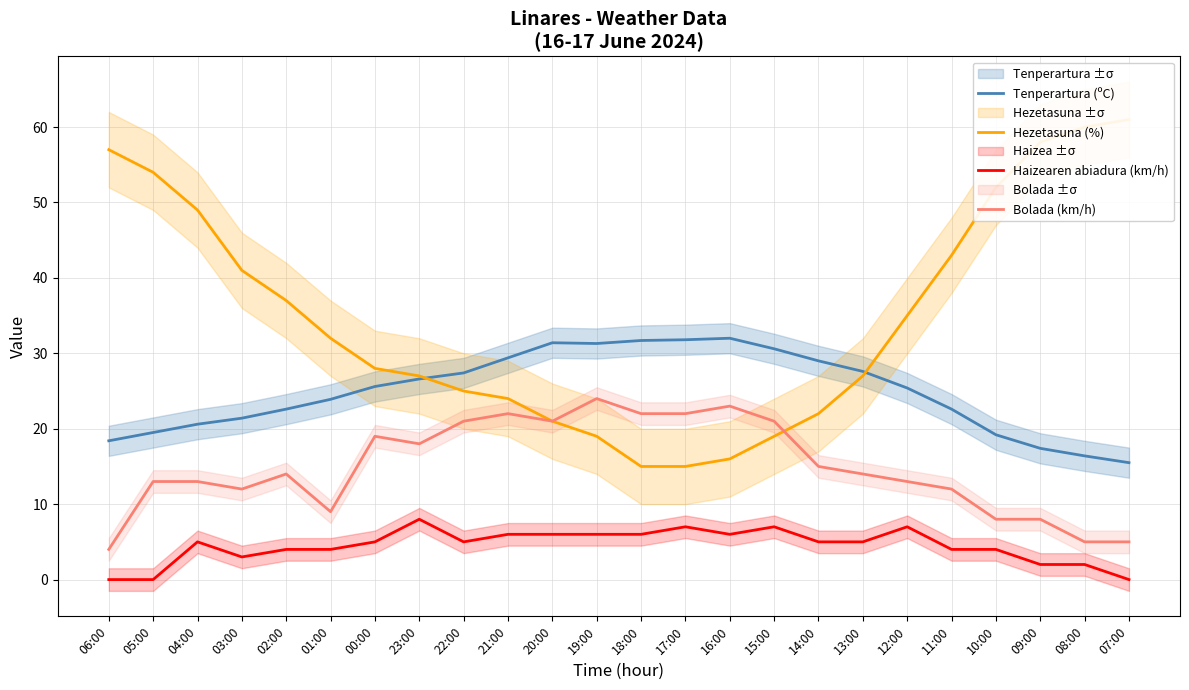

At which label does Tenperartura (ºC) reach its minimum?

07:00